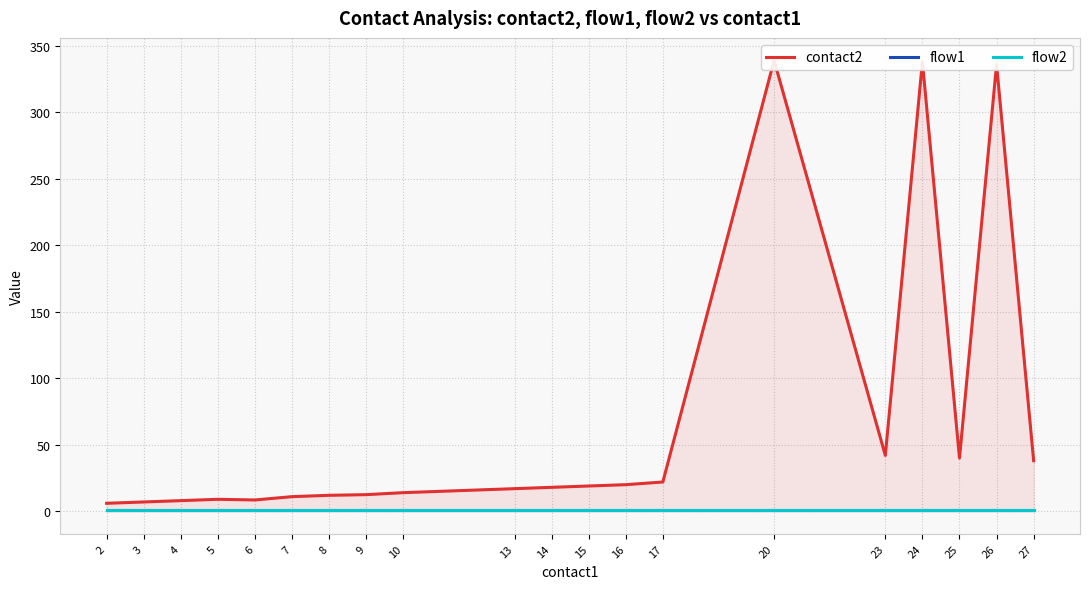

What is the minimum value shown in the chart?

1.0